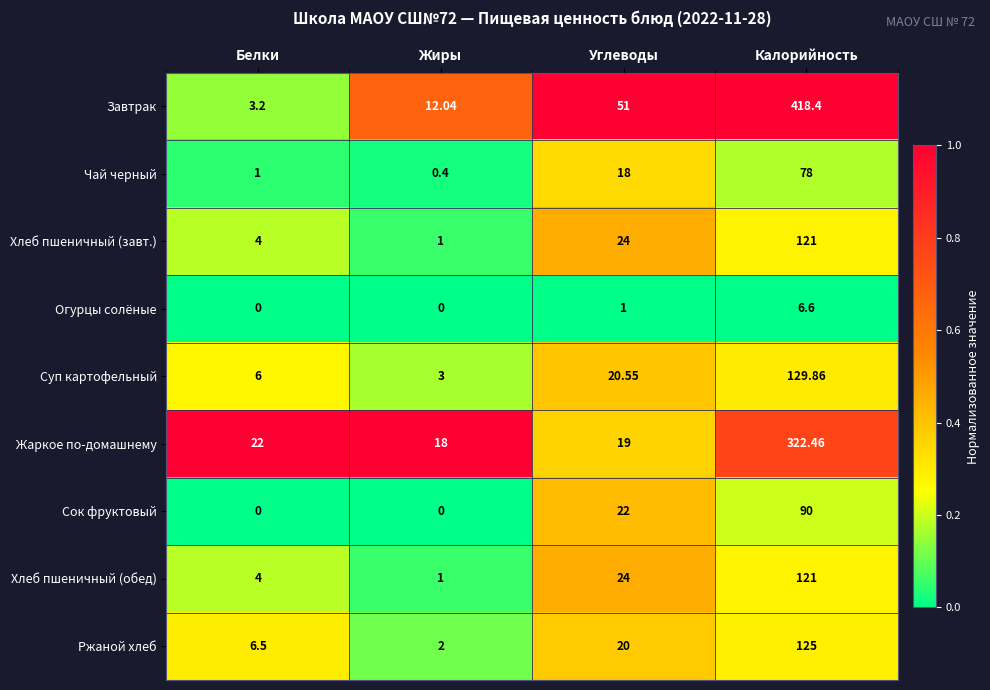

Which series has the largest range (max minus min)?

Завтрак